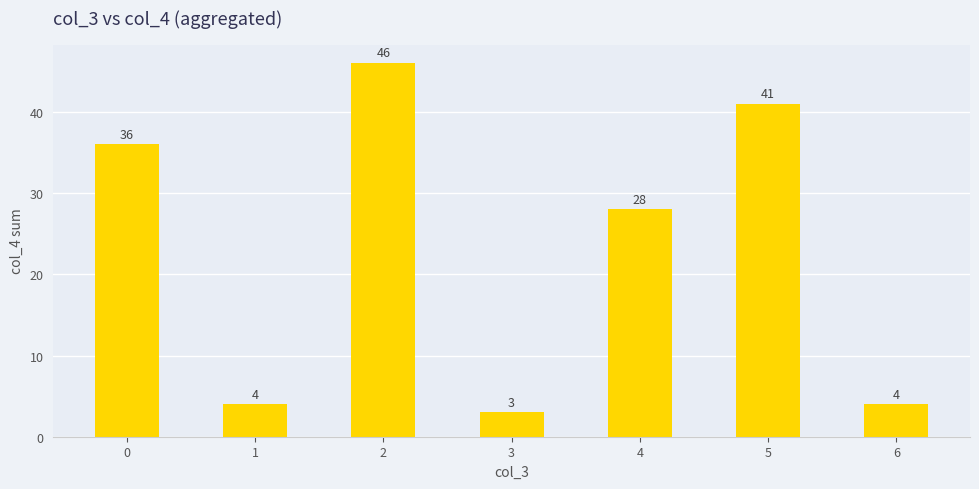

Read the value at 5, to the nearest 5.

40